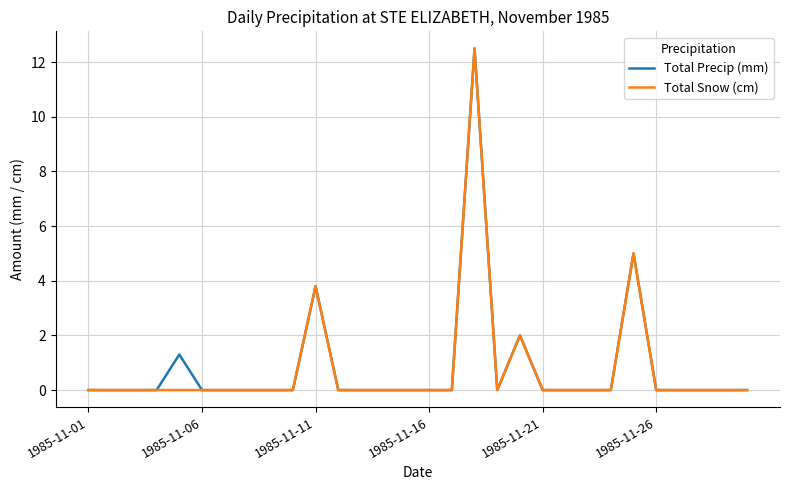

What is the greatest value displayed?

12.5